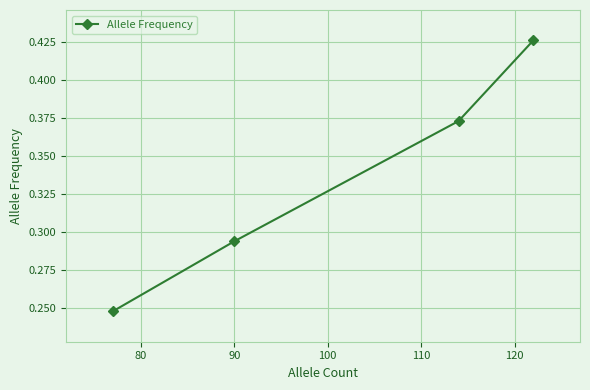

Count the values in the range 0 to 1.

4